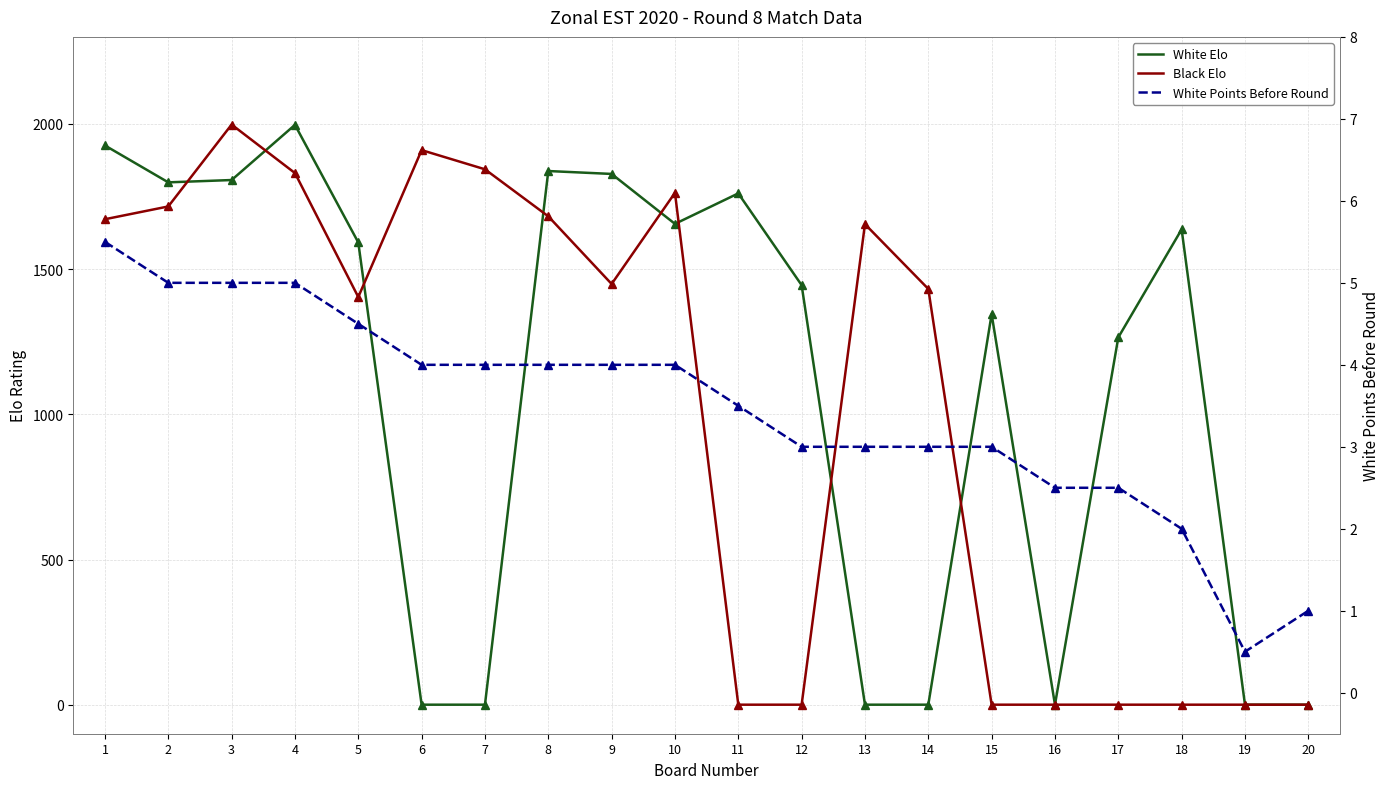

What value does the Black Elo series have at 7?

1844.0